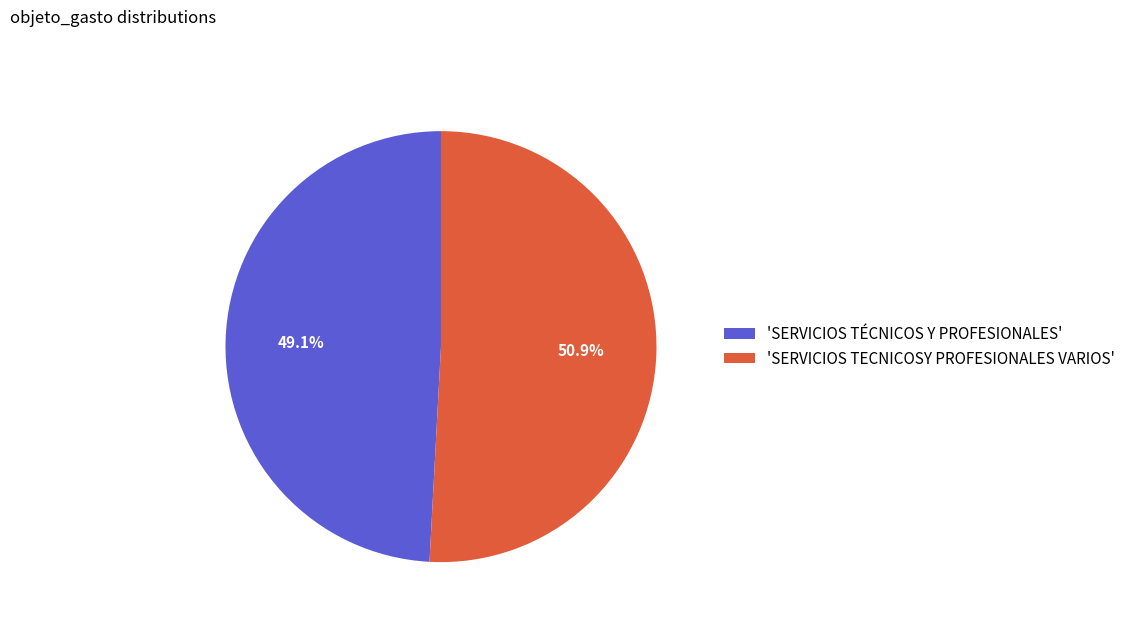

Which category has the biggest portion of the pie?

'SERVICIOS TECNICOSY PROFESIONALES VARIOS'